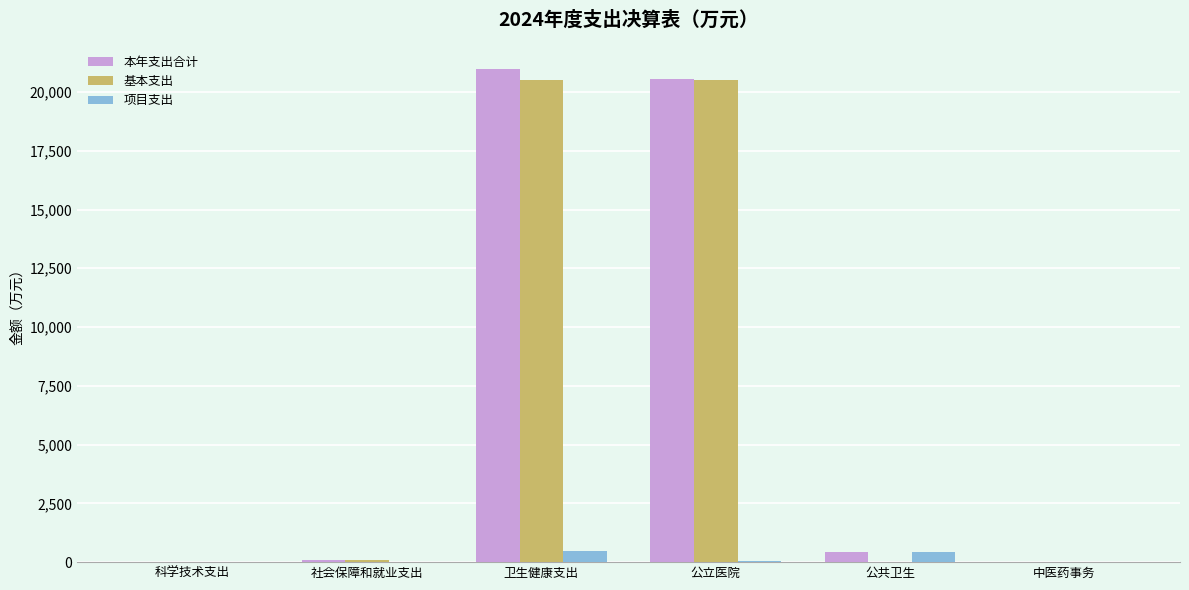

Between 公立医院 and 公共卫生, which series saw the biggest shift?

基本支出